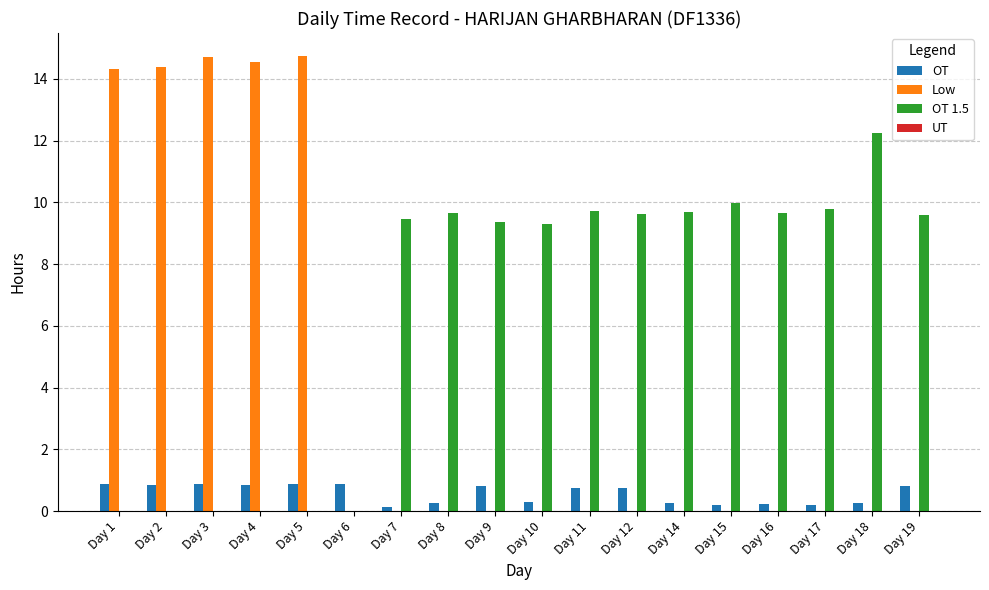

Is the value of OT 1.5 at Day 5 greater than the value of OT at Day 2?

No